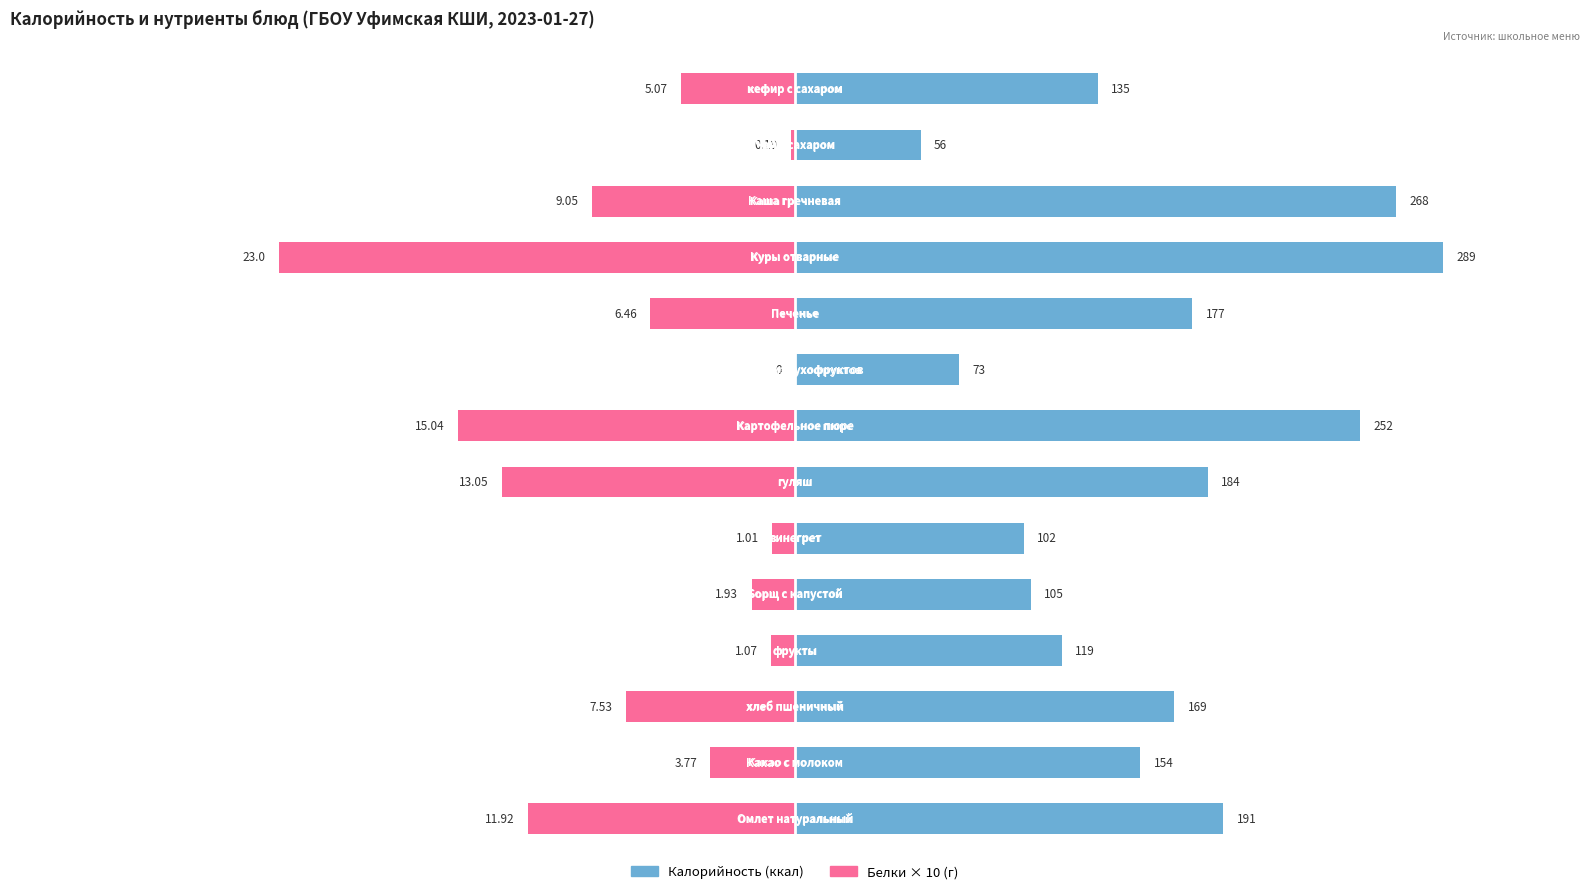

Rank the series by their maximum value, from highest to lowest.

Калорийность, Белки (×10)